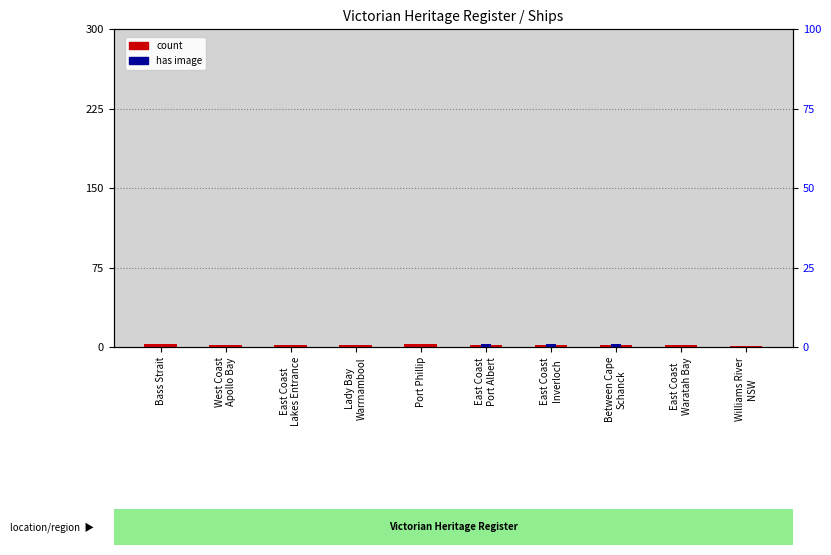

At which label does count reach its minimum?

Williams River
NSW